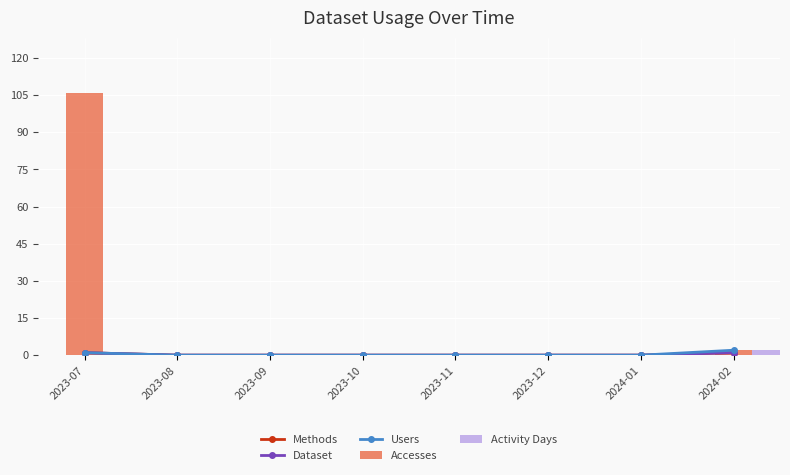

What are all the series names shown in the legend?

Methods, Dataset, Users, Accesses, Activity Days